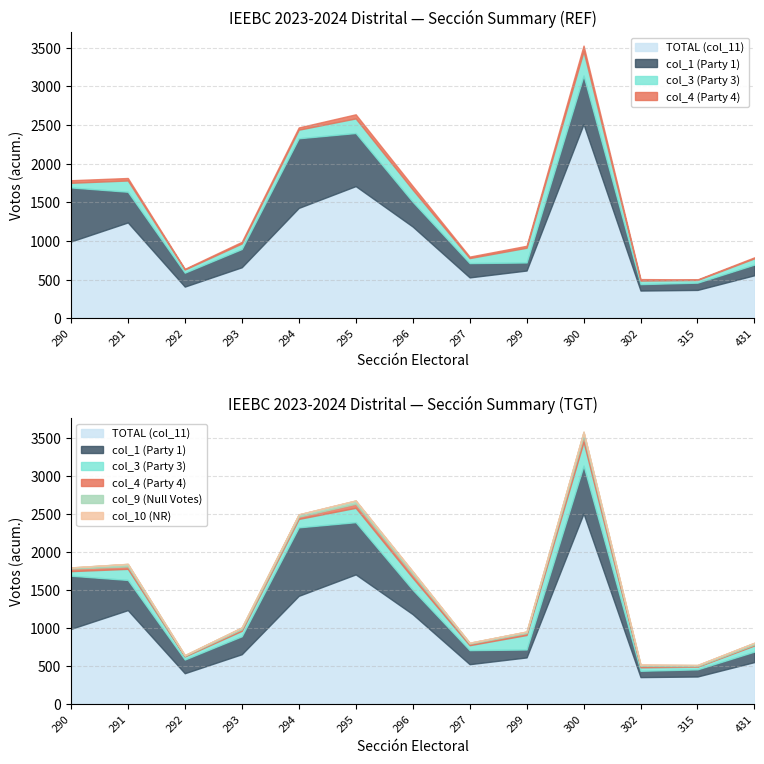

Count the number of data series in this chart.

6